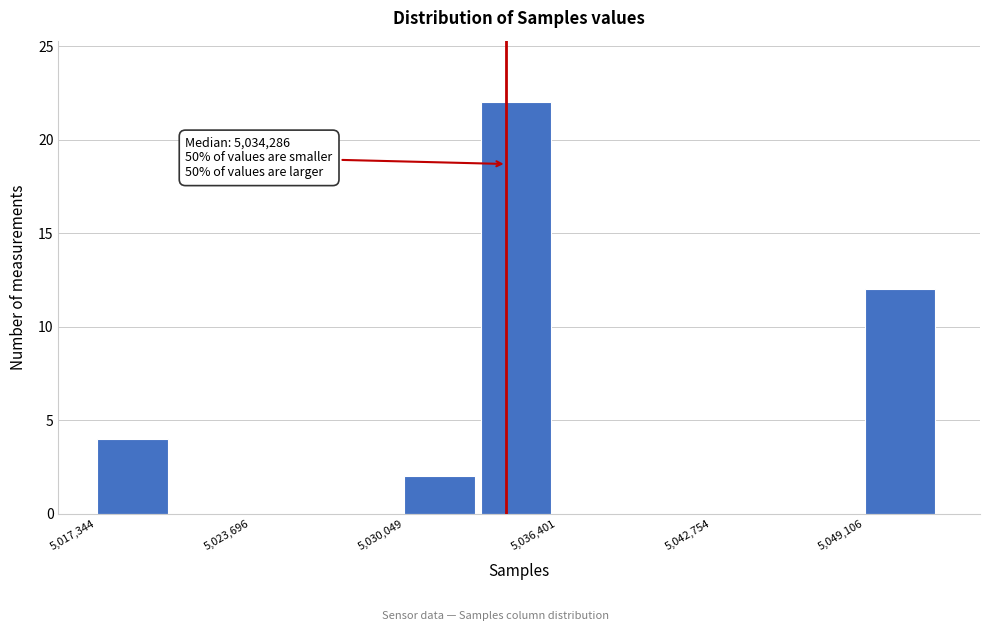

Read against the x-axis, roughly where is the centre of the tallest bar?

5035000